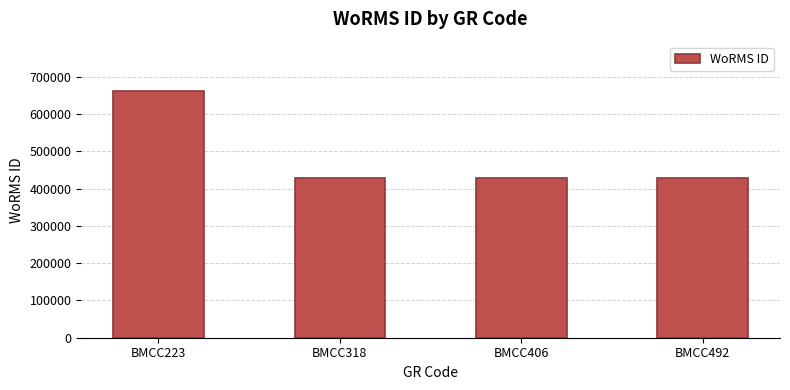

Between BMCC406 and BMCC223, which is larger?

BMCC223